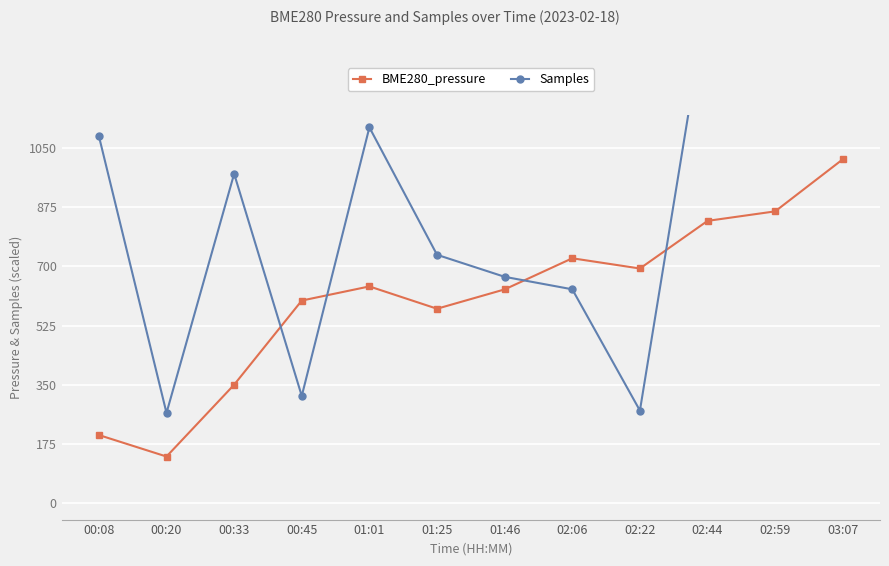

Reading left to right, list all the values displayed in this chart.

BME280_pressure: 200.5	136.8	349.6	598.9	640.8	574.7	632.0	724.2	693.9	835.0	863.2	1017.5
Samples: 1086.2	266.0	974.5	316.2	1112.0	734.5	669.2	632.2	273.0	1499.2	1216.0	1211.0